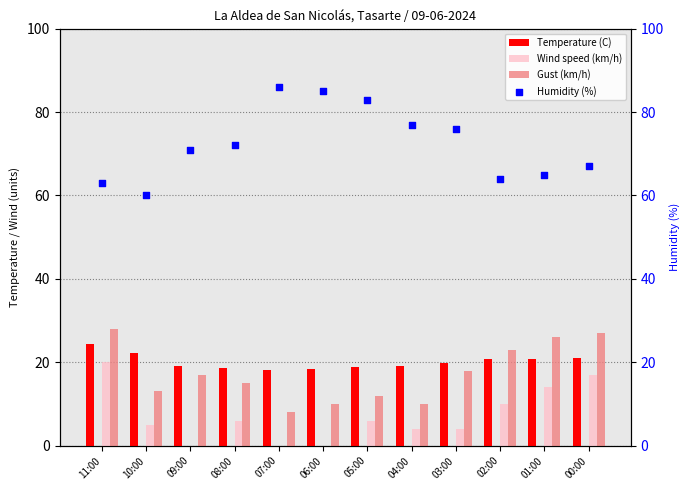

Is the value of Gust (km/h) at 04:00 greater than the value of Temperature (C) at 07:00?

No